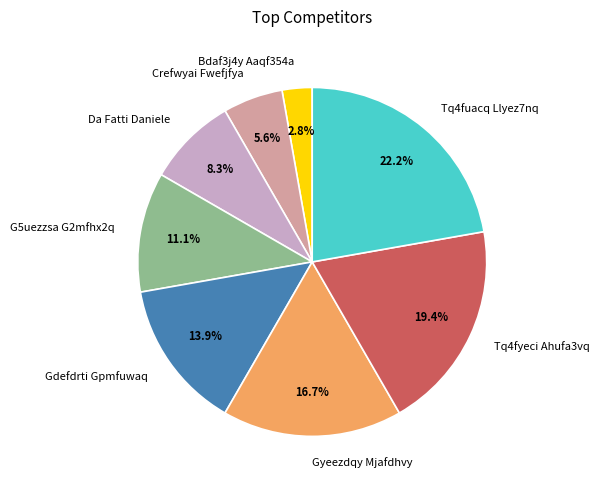

Which slice is the largest?

Tq4fuacq Llyez7nq